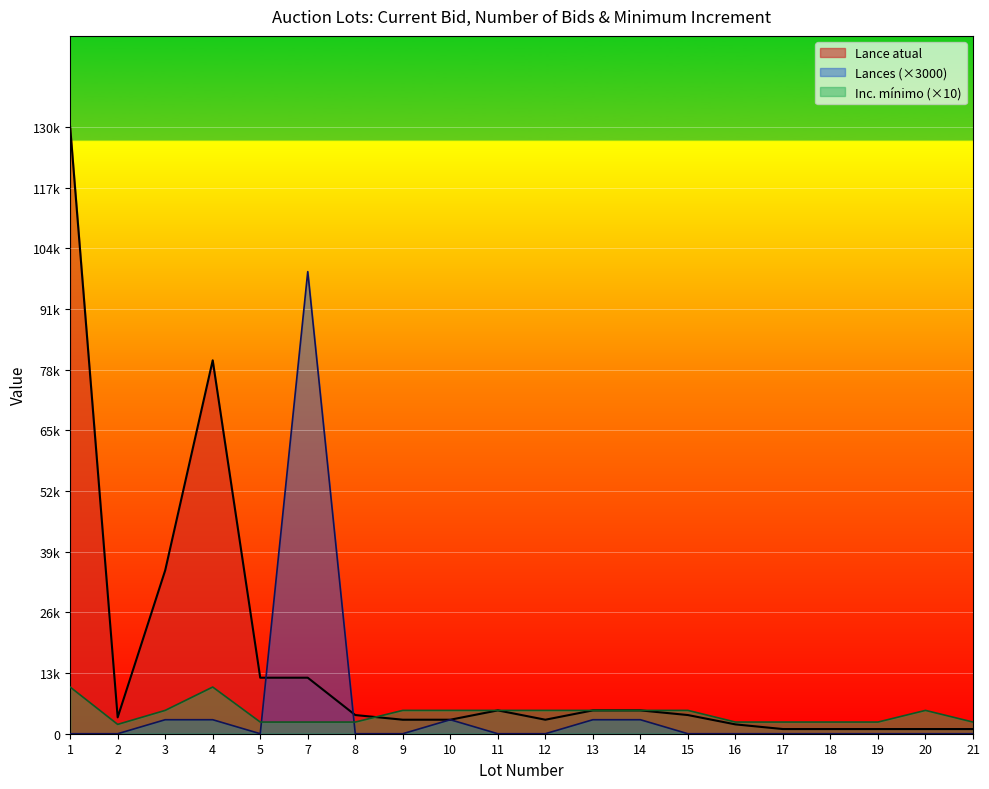

What is the spread (max minus min) of values at 14?

2000